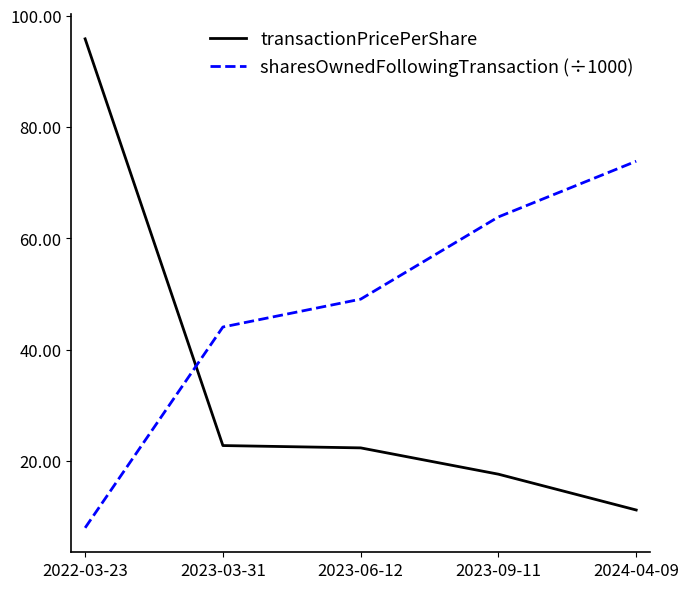

Rank the series at 2023-06-12 from lowest to highest value.

transactionPricePerShare, sharesOwnedFollowingTransaction (÷1000)